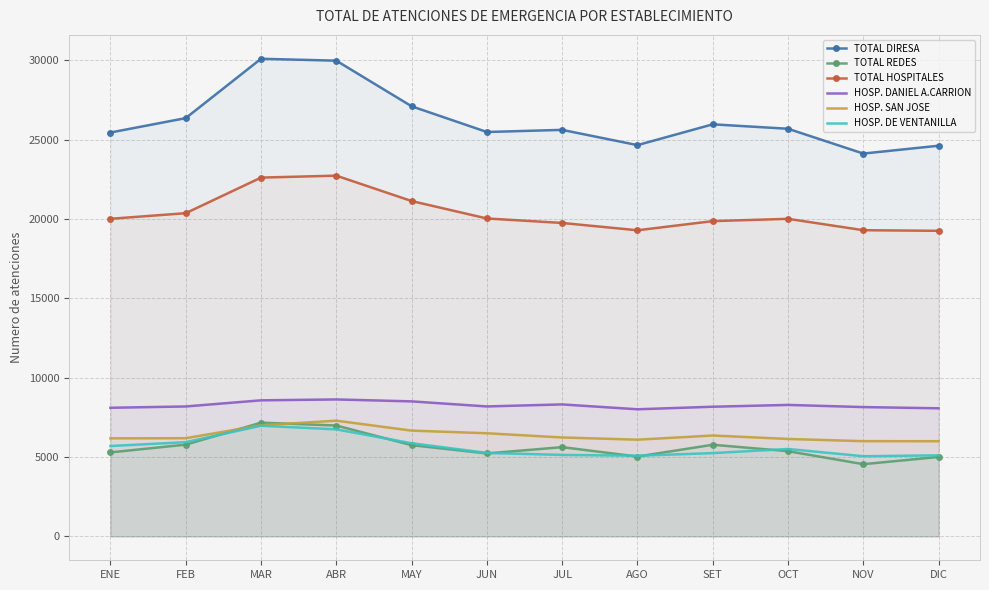

At ABR, list the series in order from largest to smallest.

TOTAL DIRESA, TOTAL HOSPITALES, HOSP. DANIEL A.CARRION, HOSP. SAN JOSE, TOTAL REDES, HOSP. DE VENTANILLA